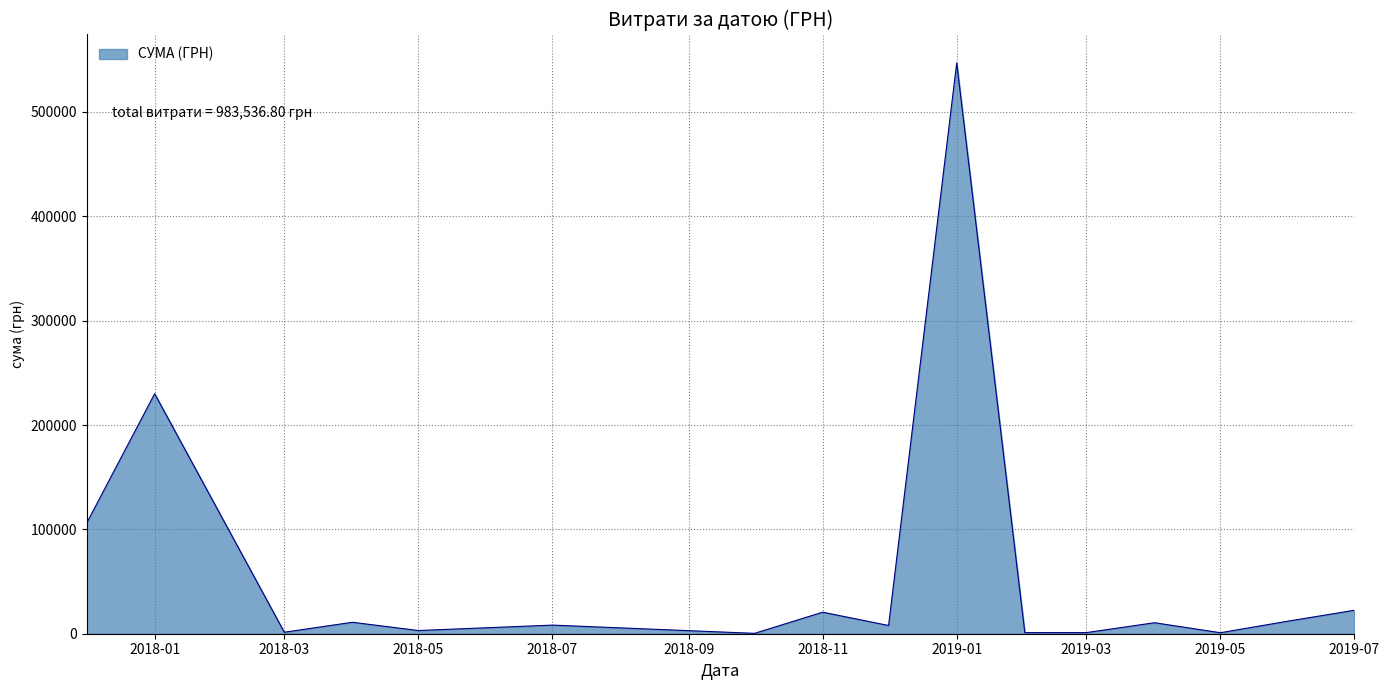

What is the maximum value shown in the chart?

546929.7